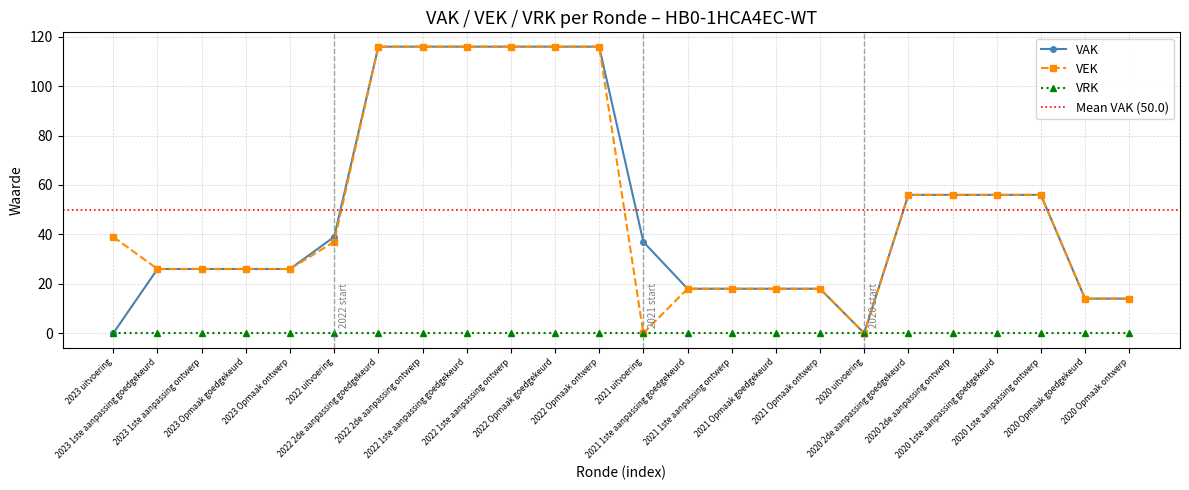

Between 2021 Opmaak goedgekeurd and 2023 Opmaak goedgekeurd, which is larger?

2023 Opmaak goedgekeurd